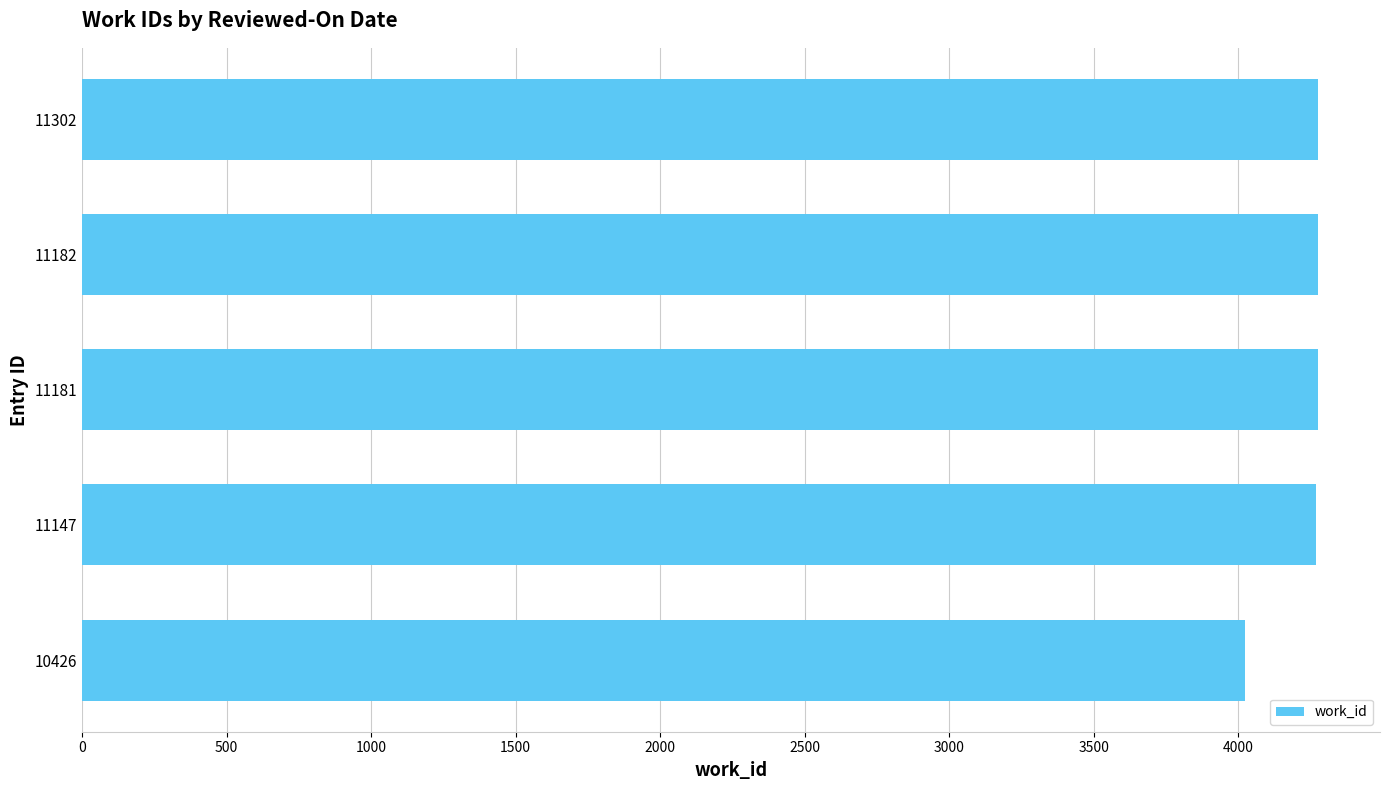

What is the difference between the second highest and minimum values?

253